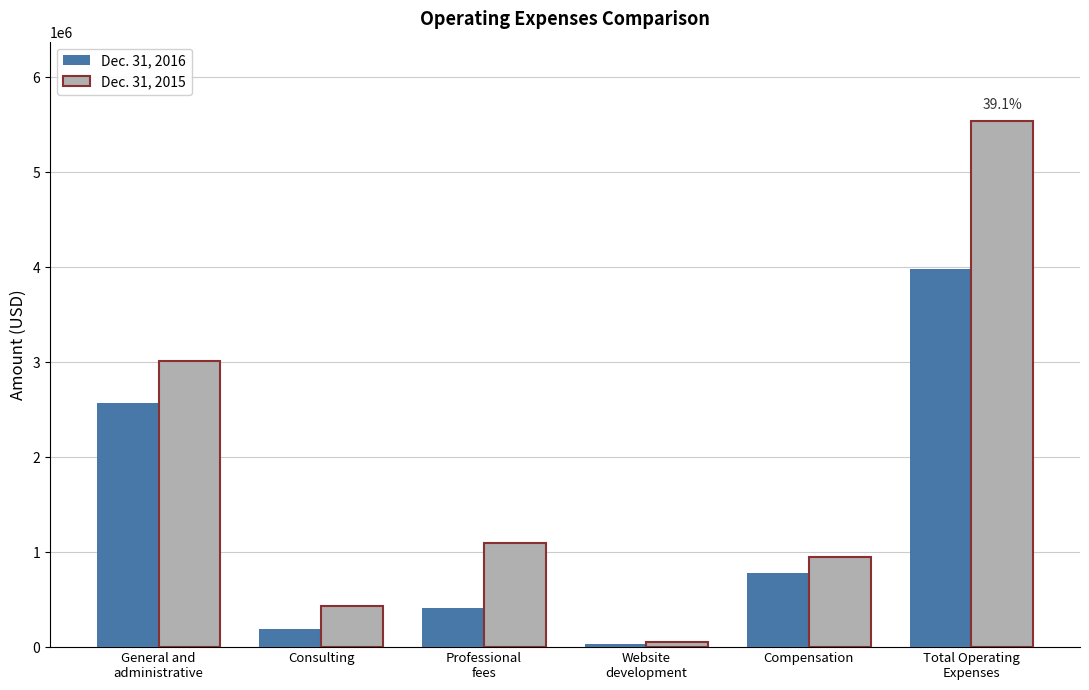

What is the average value of the Dec. 31, 2016 series?

1328390